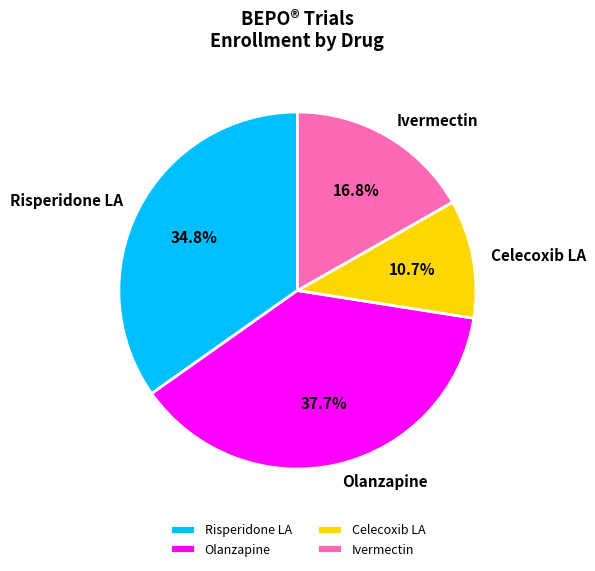

Which has a higher value, Celecoxib LA or Risperidone LA?

Risperidone LA